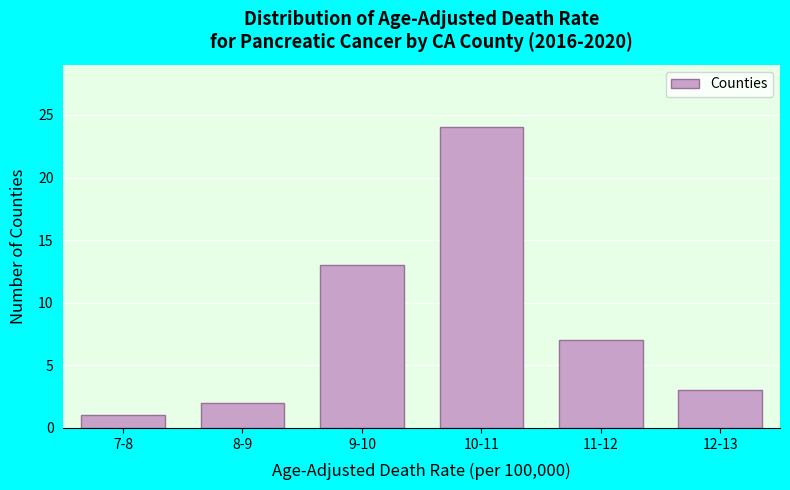

Reading left to right, what are all the values shown in this chart?

7-8=1	8-9=2	9-10=13	10-11=24	11-12=7	12-13=3